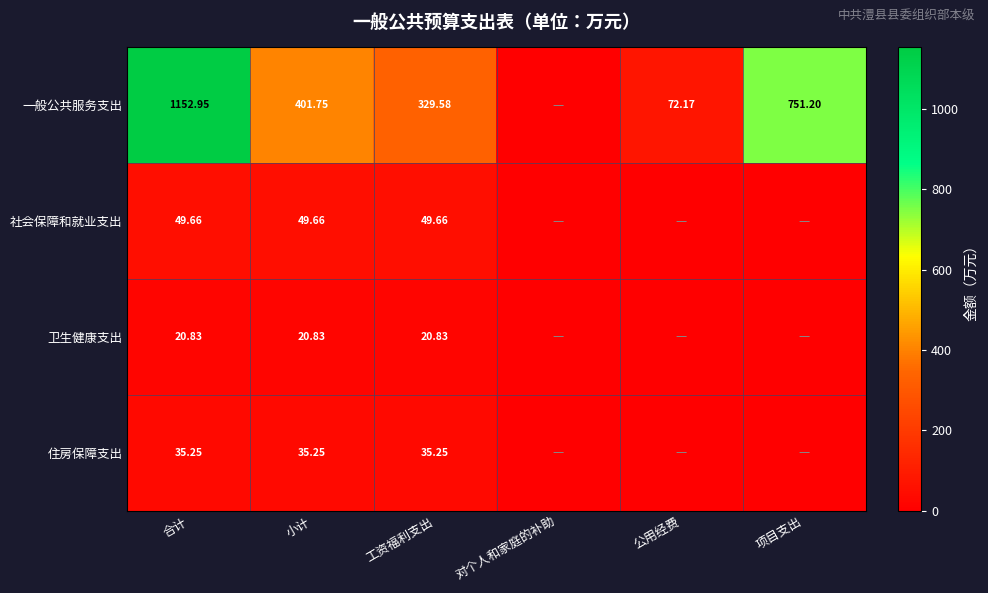

Which series has the largest range (max minus min)?

一般公共服务支出